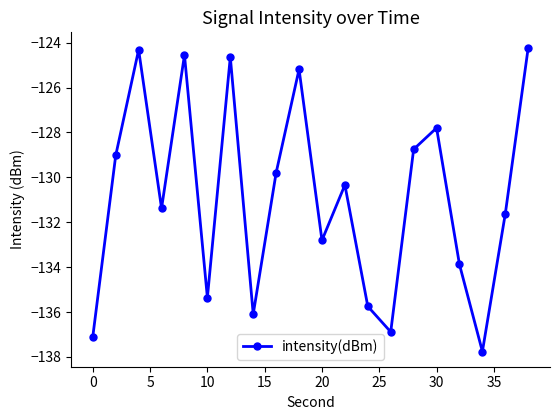

Reading left to right, list all the values displayed in this chart.

-137.1	-129.0	-124.3	-131.4	-124.6	-135.4	-124.6	-136.1	-129.8	-125.2	-132.8	-130.3	-135.7	-136.9	-128.8	-127.8	-133.9	-137.8	-131.6	-124.2